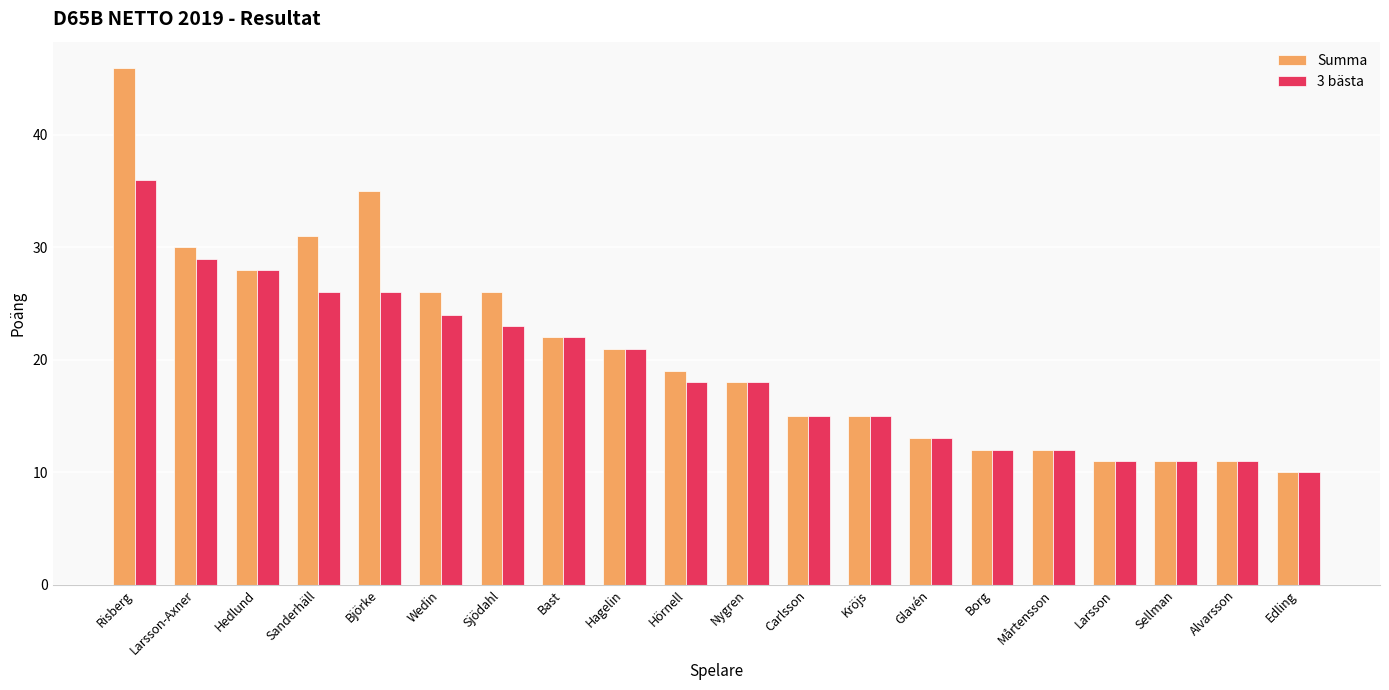

What is the label of the 14th bar from the left?

Glavén